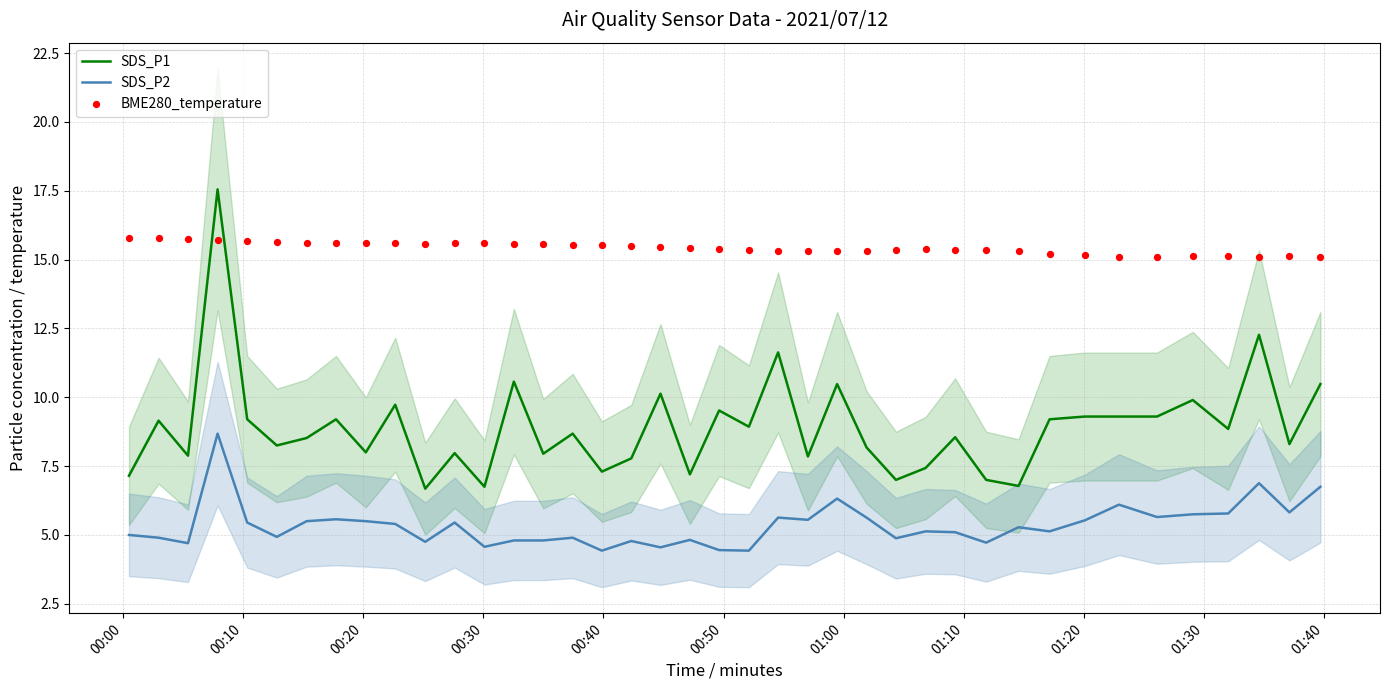

What are all the series names shown in the legend?

SDS_P1, SDS_P2, BME280_temperature